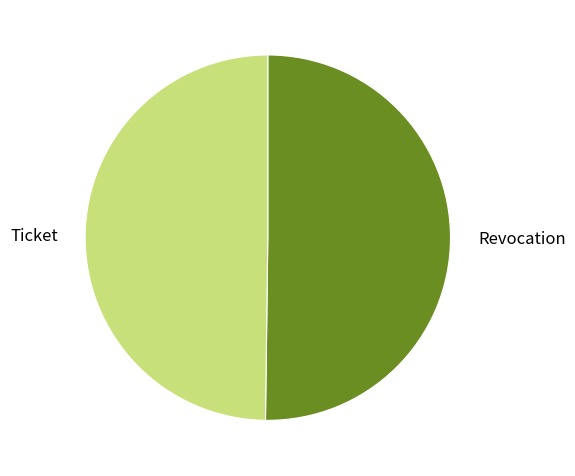

Is it true that Ticket is 40% of the pie?

False